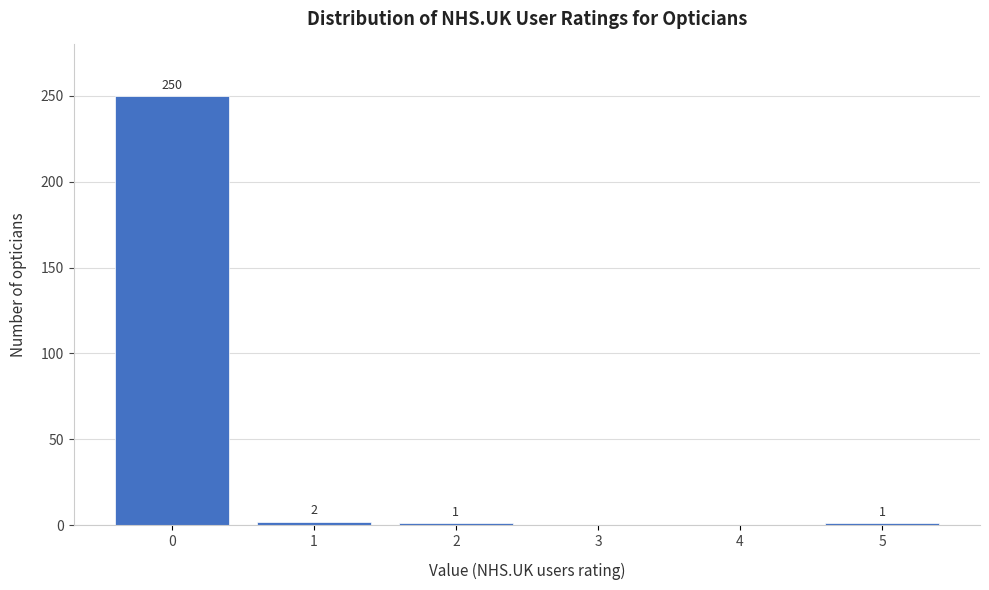

Over which range of the x-axis is the bar tallest?

-0.5 to 0.5